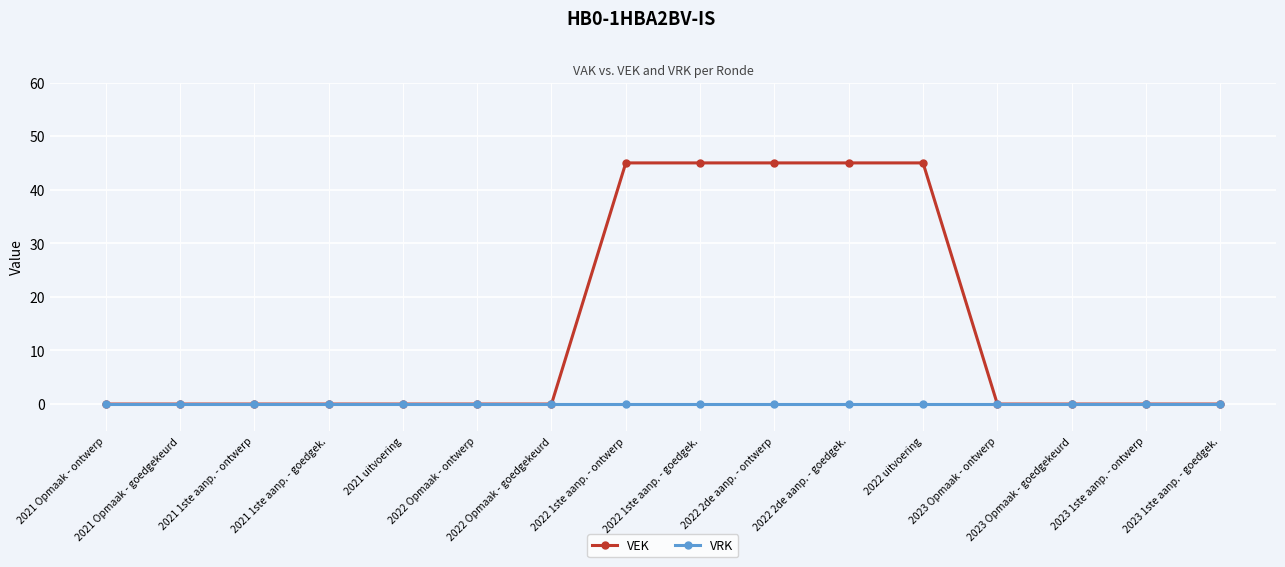

How many lines are shown in the chart?

2